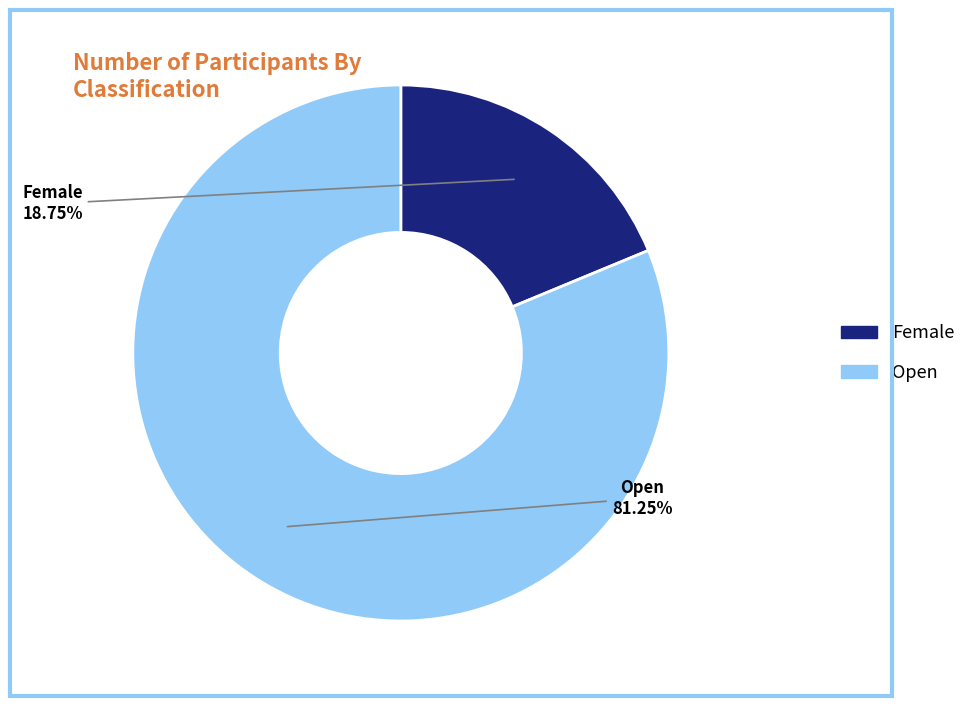

How much of the chart is everything except Female?

81.2%